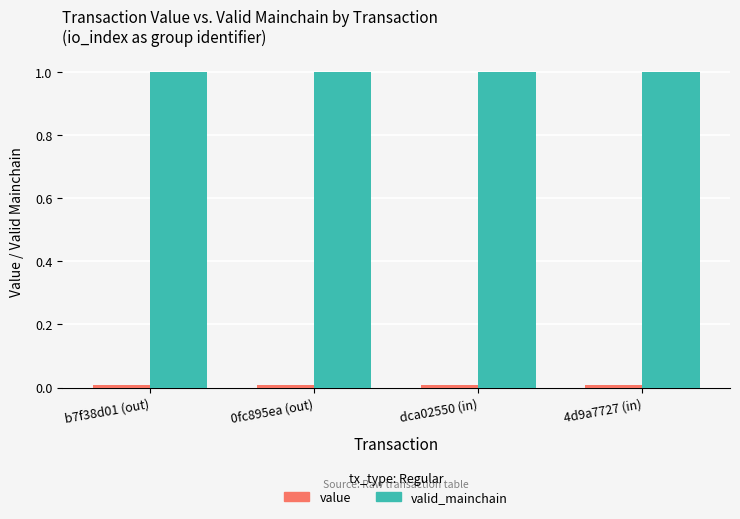

The valid_mainchain series shows 0.5 at 4d9a7727 (in). True or false?

False